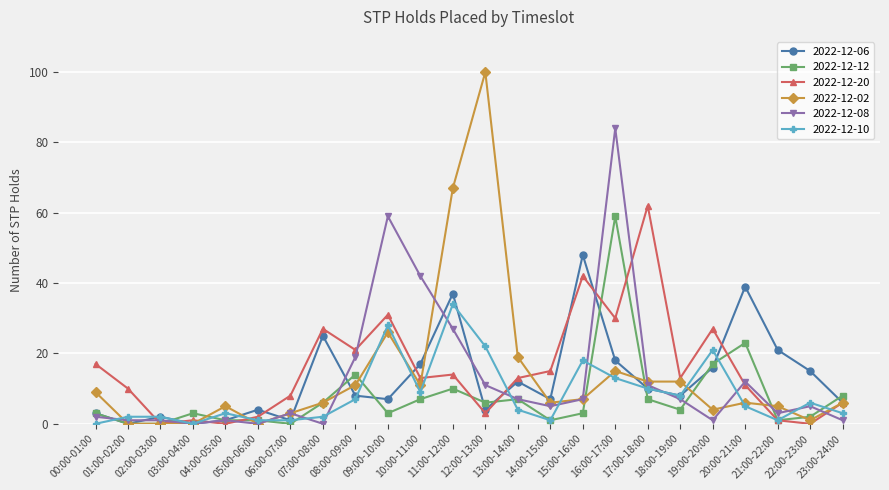

How many data points does each series have?

24